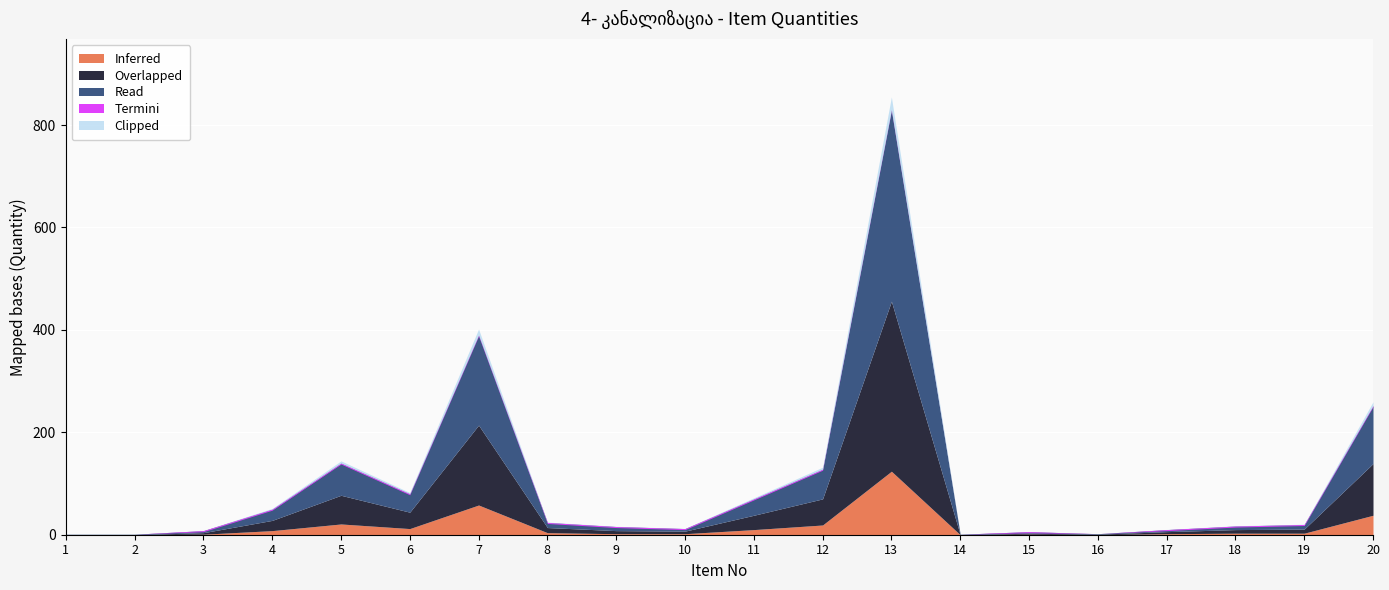

True or false: Material Total and Total Per Item cross at least once.

False